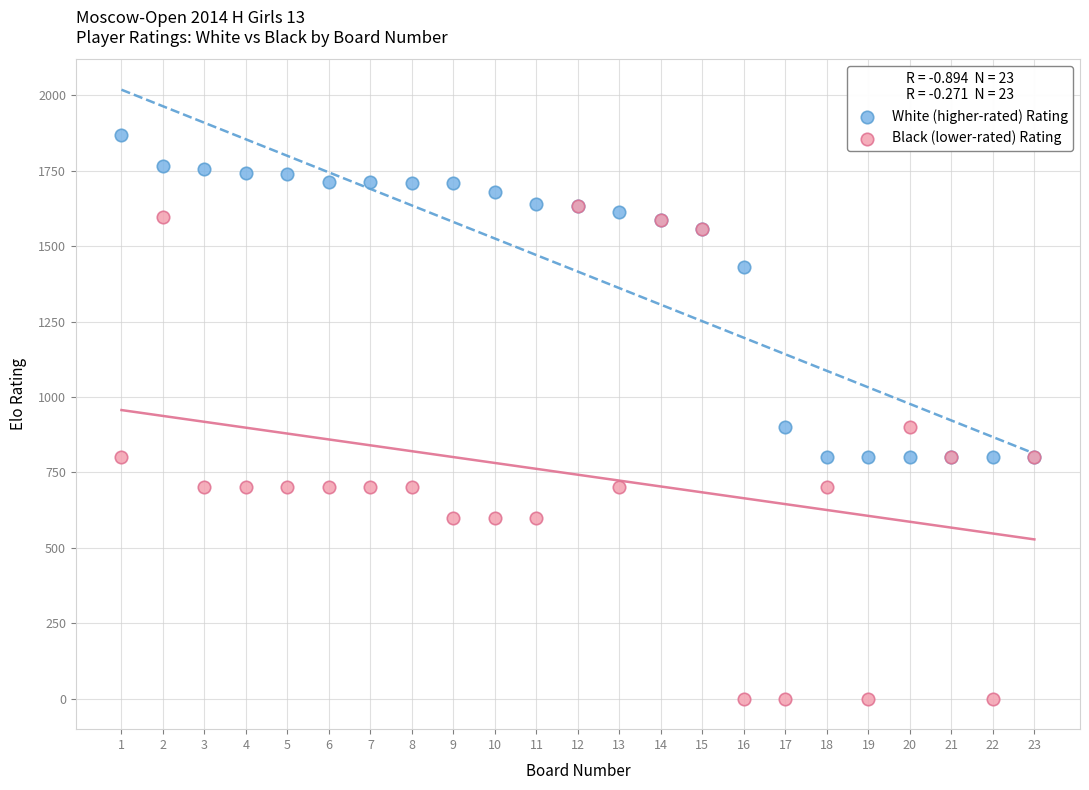

In the White (higher-rated) Rating series, what Y value is closest to 1334?

1430